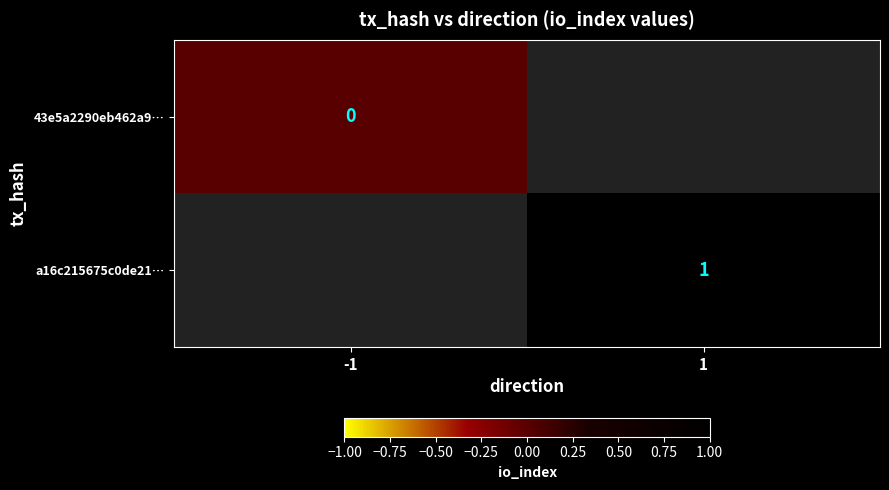

Is the value of a16c215675c0de21… at 1 greater than the value of 43e5a2290eb462a9… at -1?

Yes